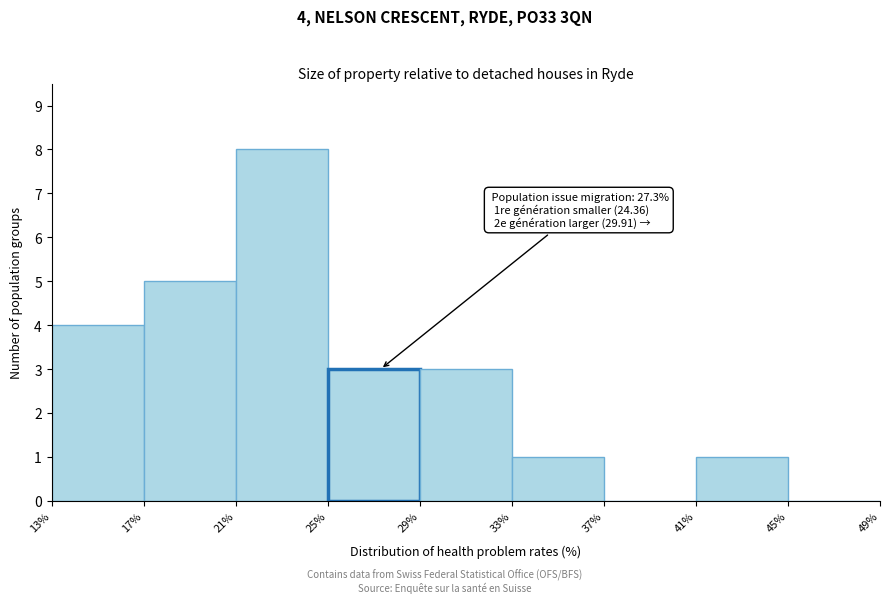

Over which range of the x-axis is the bar tallest?

21% to 25%